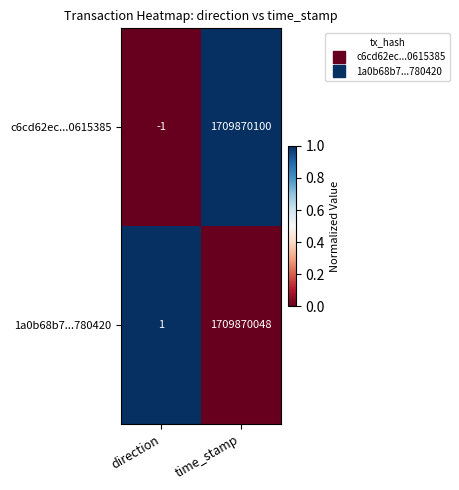

What is the spread (max minus min) of values at time_stamp?

52